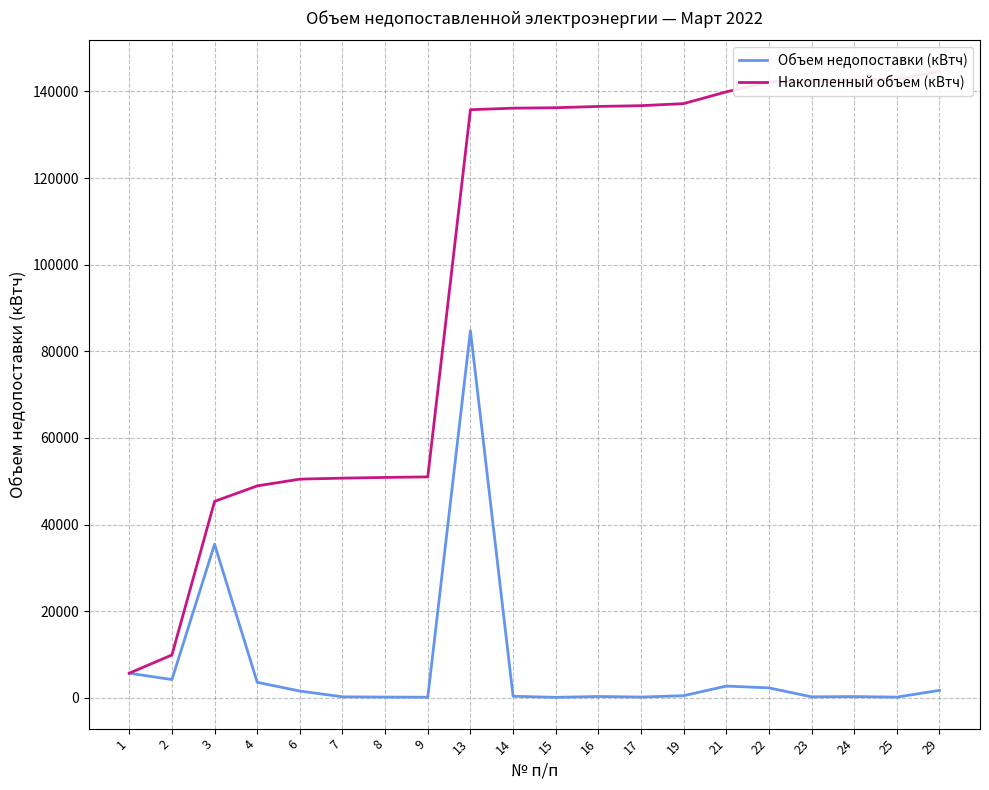

What is the difference between the second highest and minimum values in the Накопленный объем (кВтч) series?

137159.8